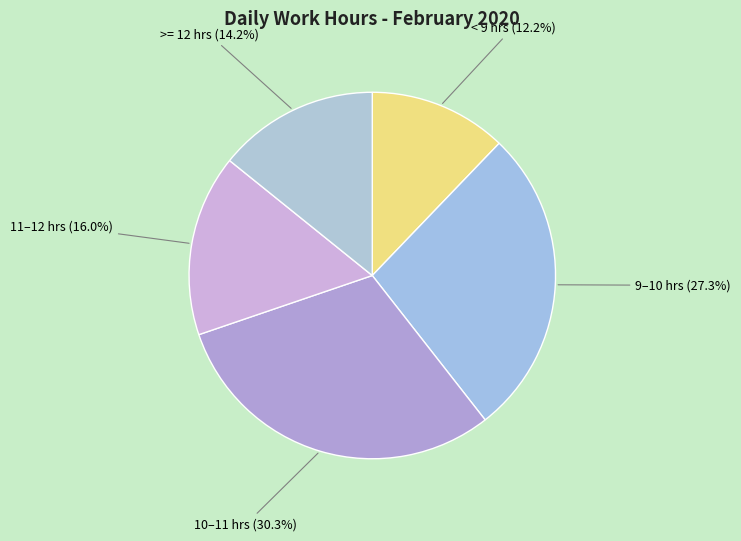

To the nearest percent, what is the difference between the largest and smallest slice percentages?

18%